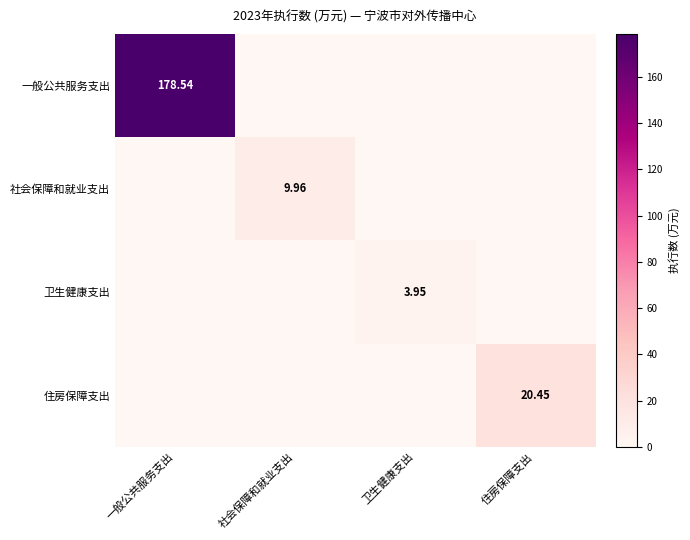

Between 一般公共服务支出 and 卫生健康支出, which is larger?

一般公共服务支出